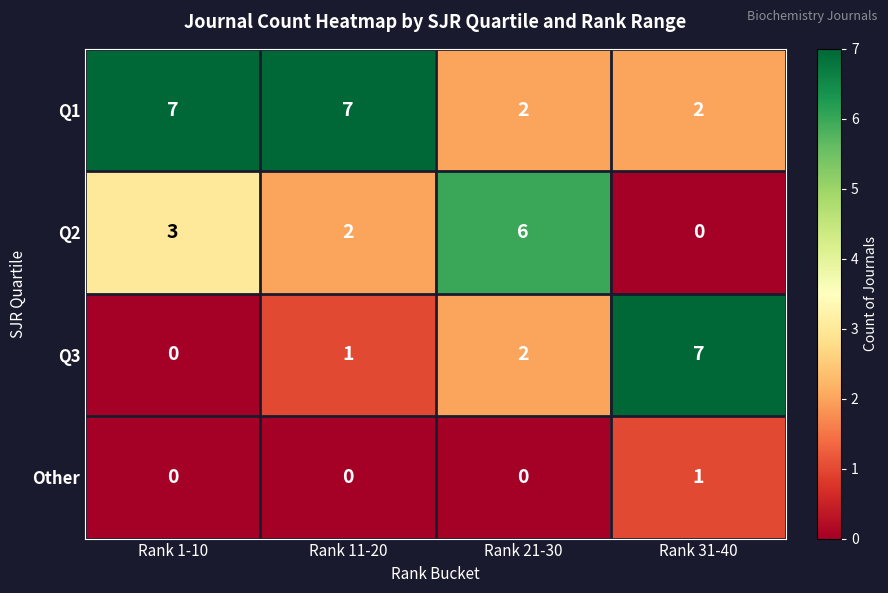

At which label does Q3 reach its peak?

Rank 31-40